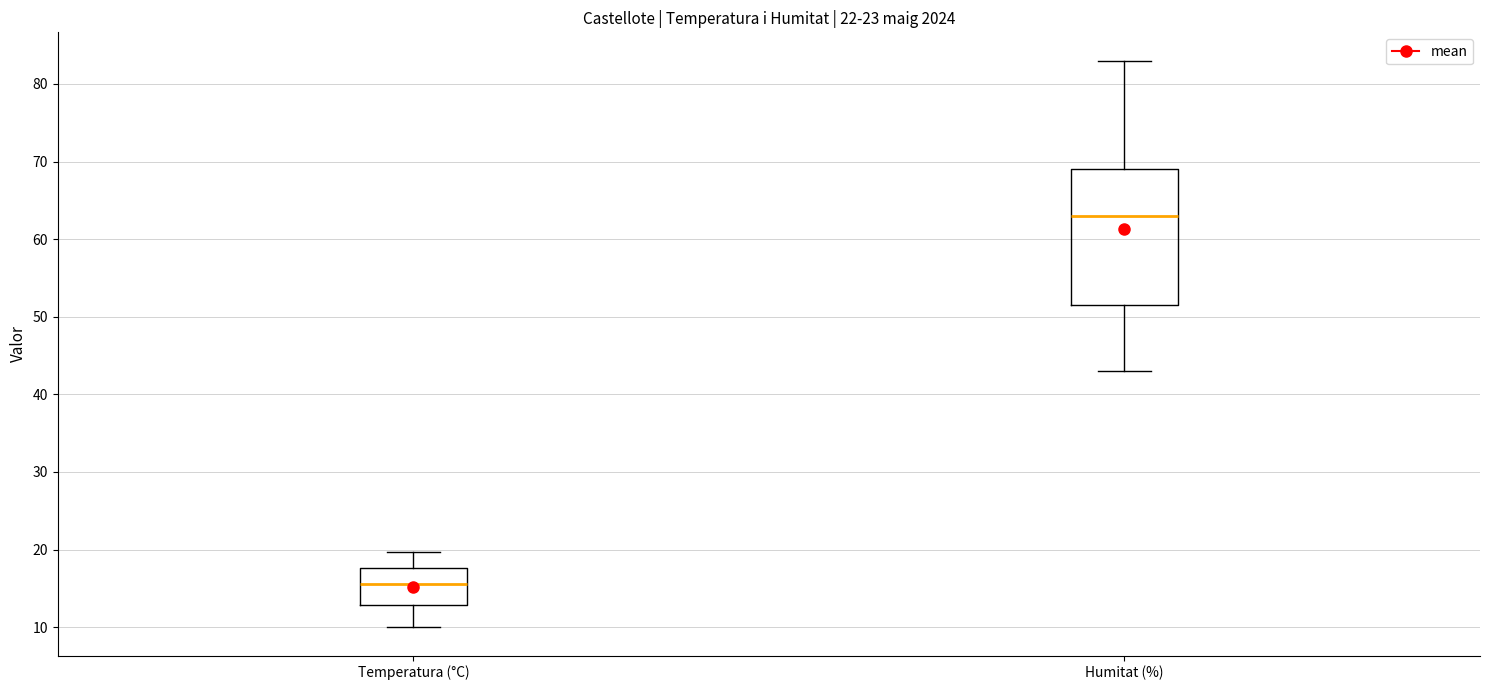

Where does the lower whisker of the box for Temperatura (°C) end on the y-axis? The values are not printed on the chart, so give them approximately, as read against the axis.

10